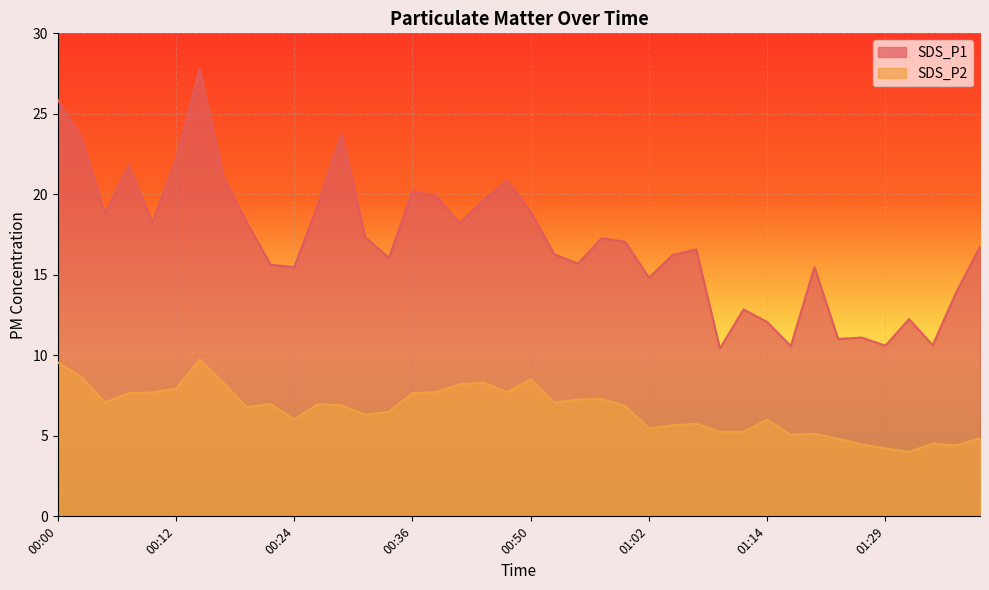

What value does the SDS_P2 series have at 00:12?

7.9